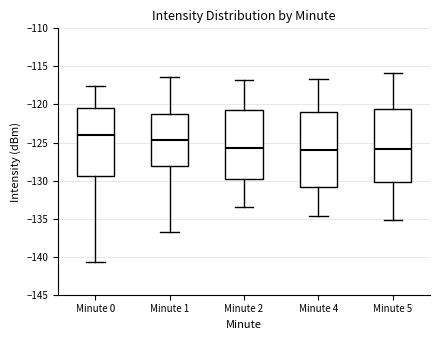

Where is the lower edge of the box for Minute 2 on the y-axis? The values are not printed on the chart, so give them approximately, as read against the axis.

-129.5